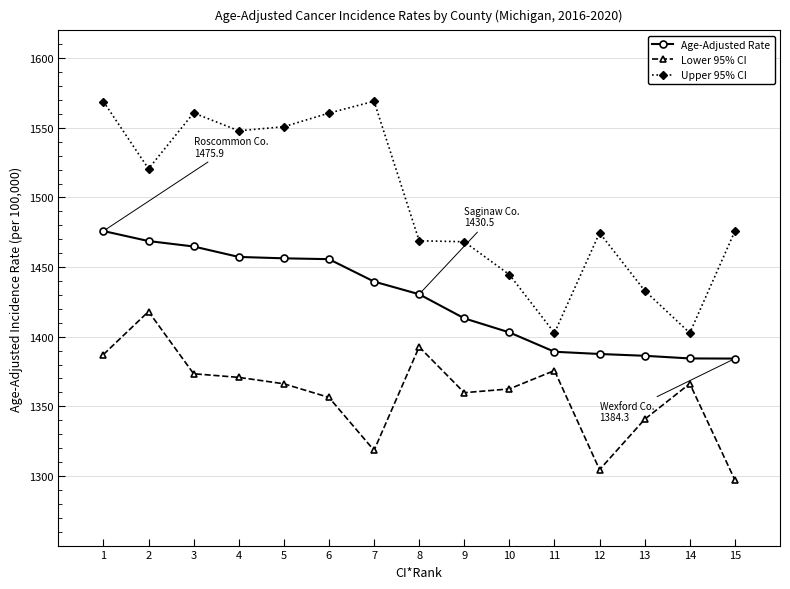

How many values in the Age-Adjusted Rate series exceed 1430?

8